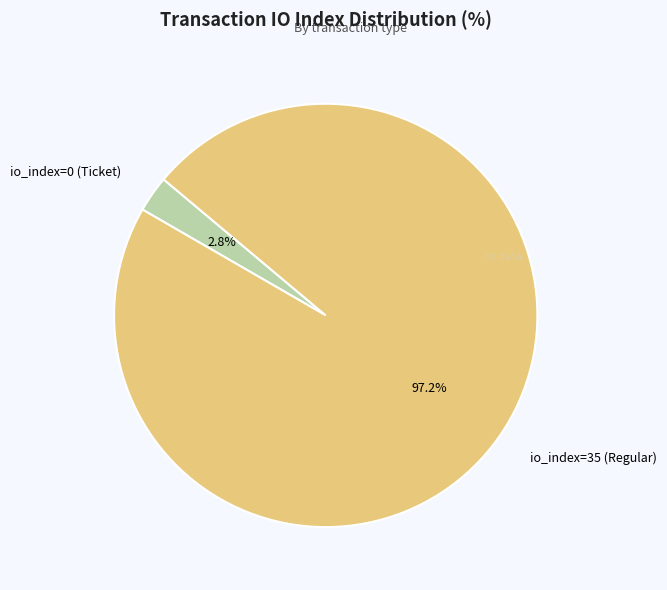

Is there a majority slice in this chart?

Yes